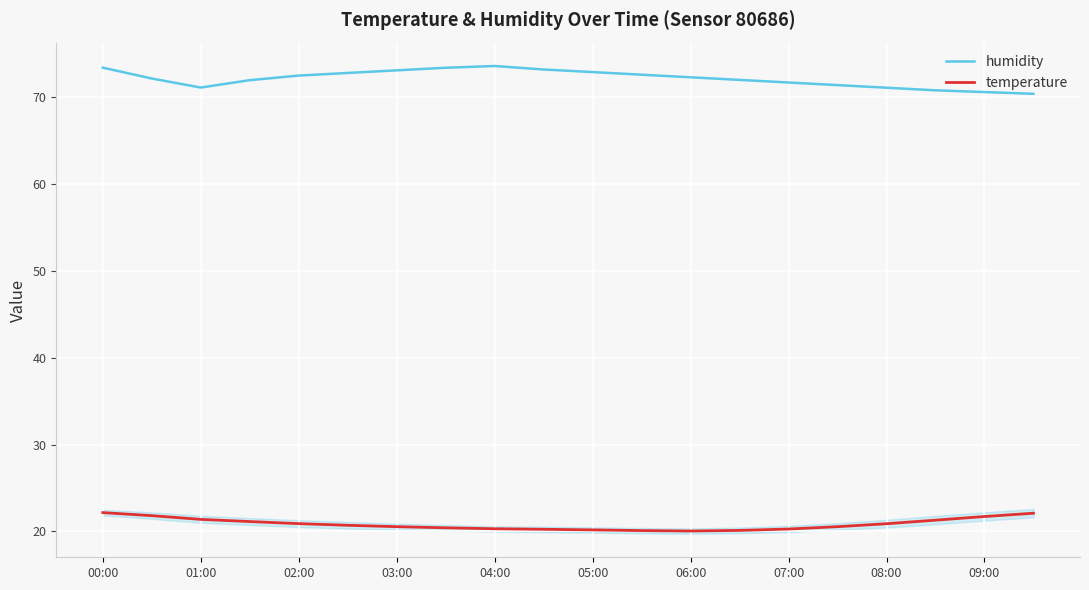

What is the maximum value for humidity?

73.6